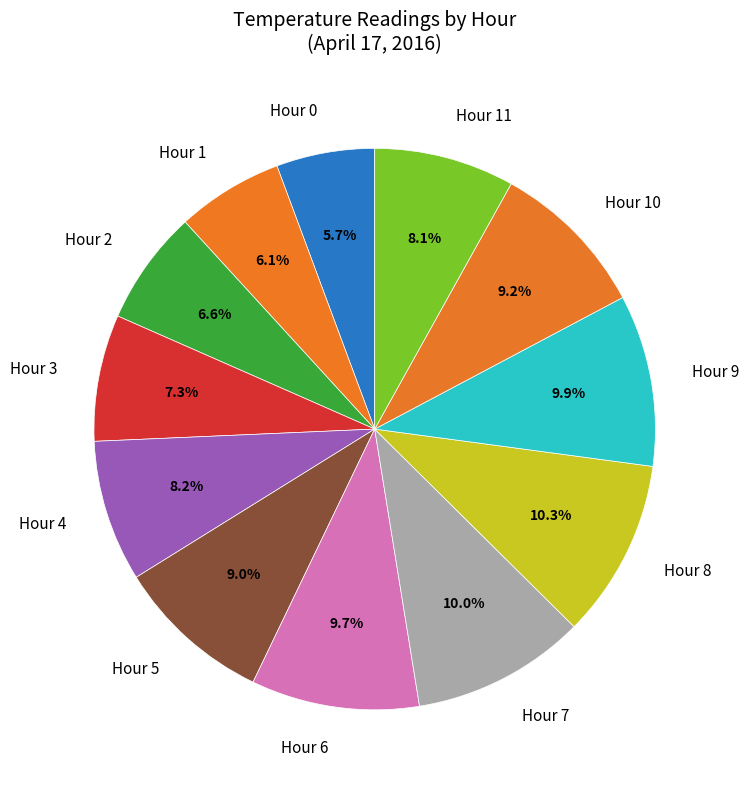

To the nearest percent, what percentage of the pie is Hour 6?

10%